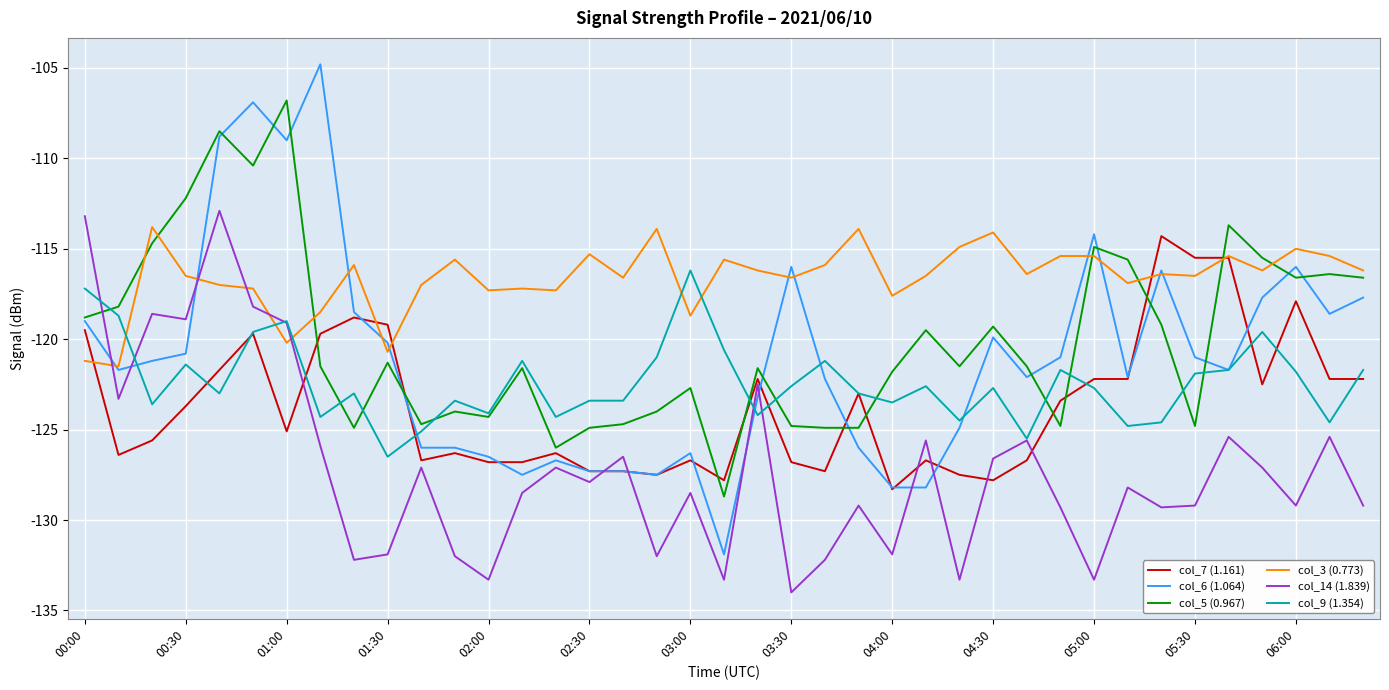

What is the greatest value displayed?

-104.8